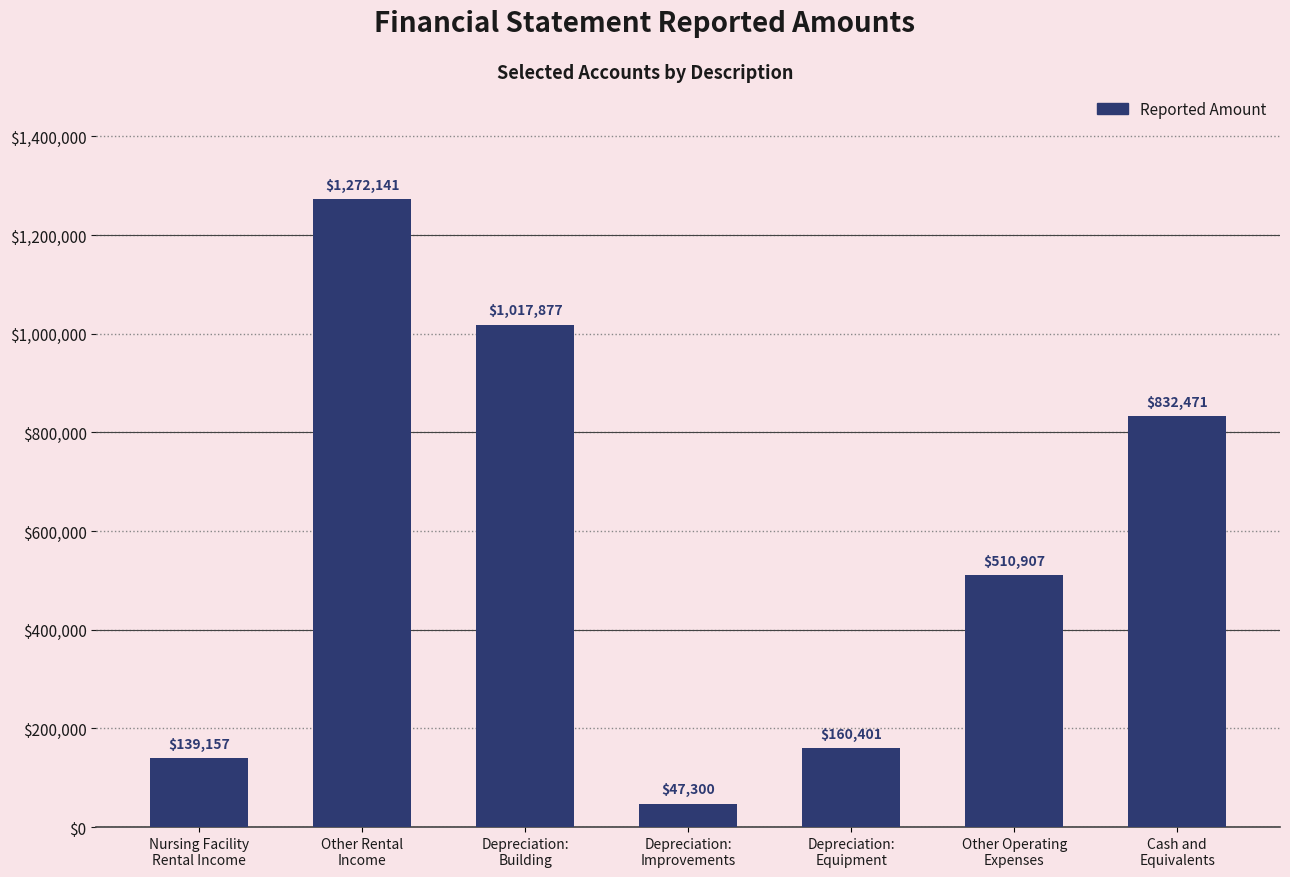

What is the greatest value displayed?

1272141